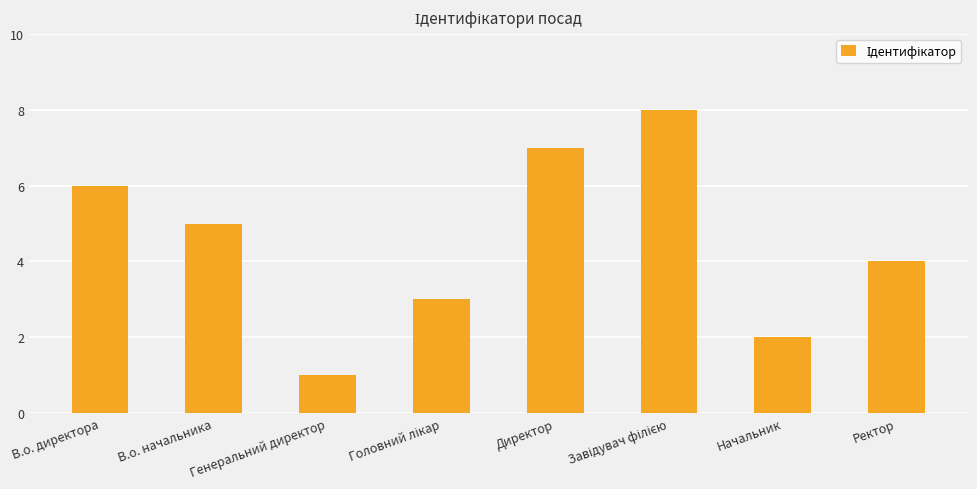

How many values are below 5?

4